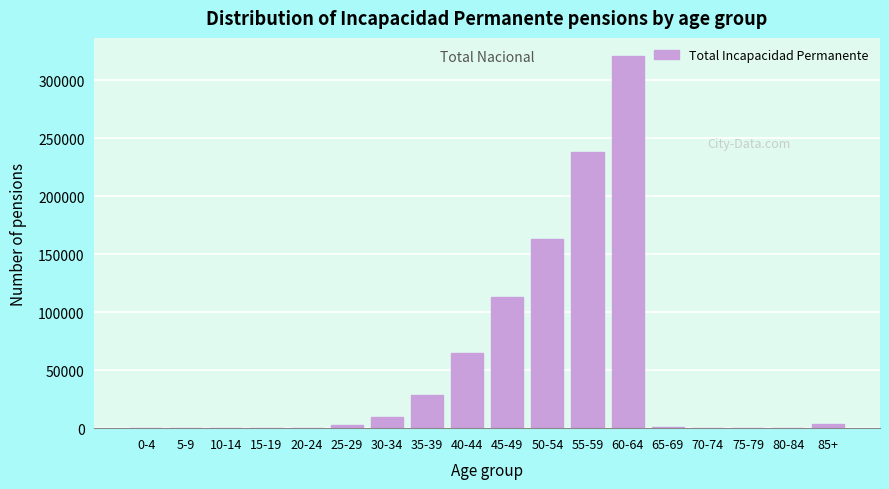

The value at 55-59 is 319479. True or false?

False